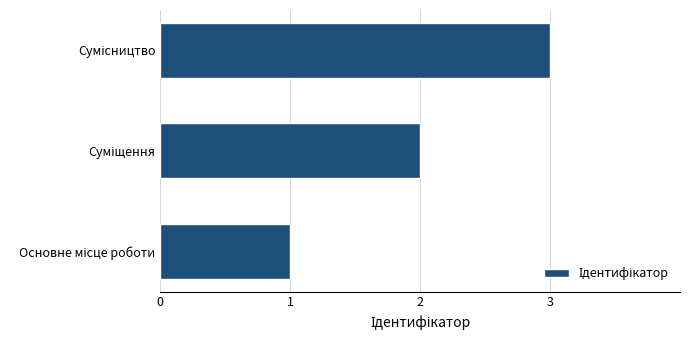

Does the chart contain stacked bars?

No